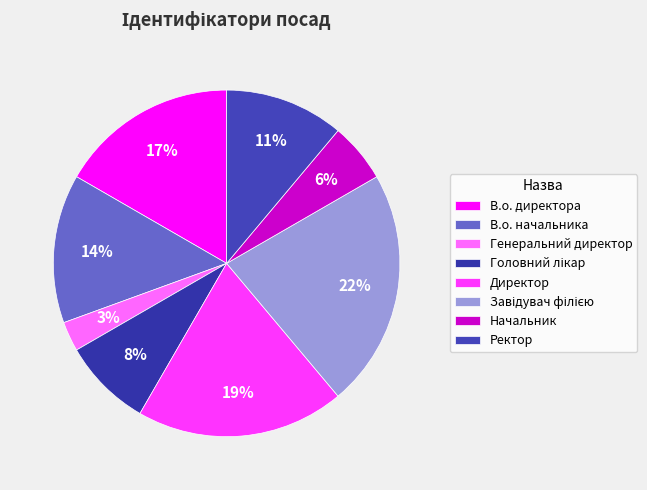

What percentage is NOT represented by В.о. начальника?

86.1%